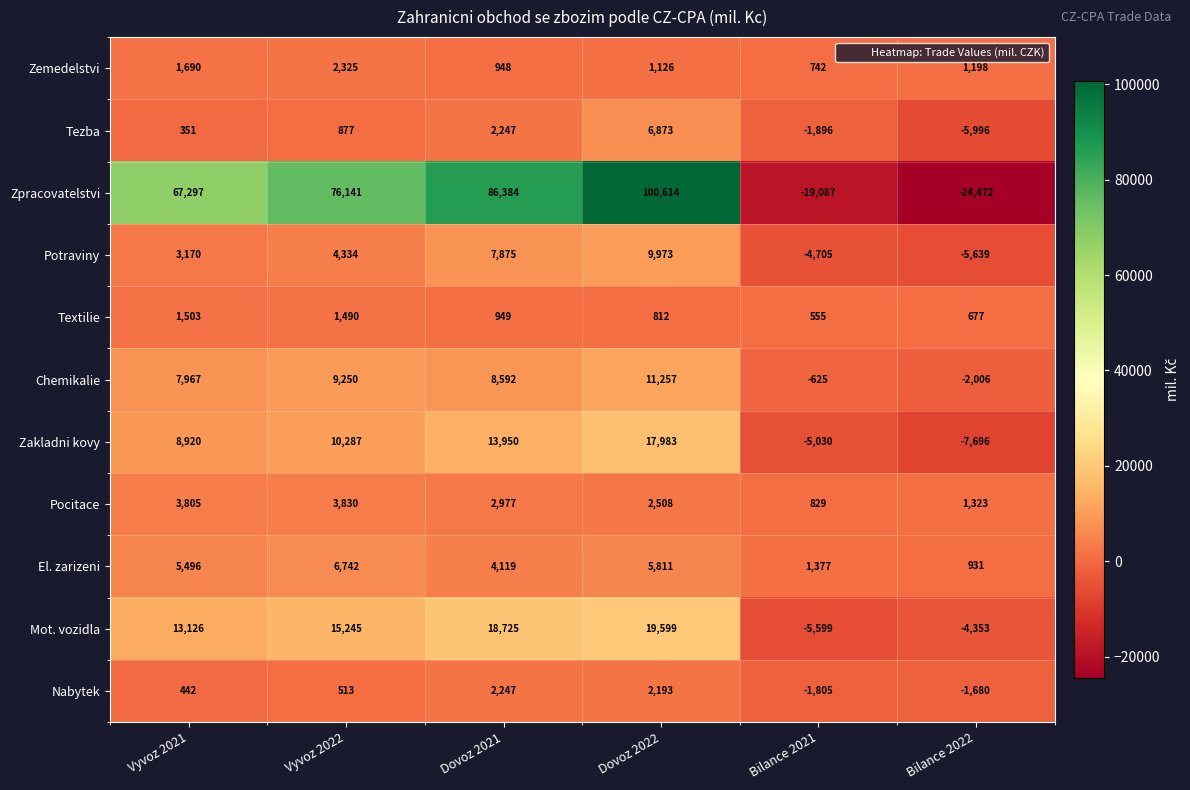

What is the approximate value of Potraviny at Bilance 2022, to the nearest 100?

-5600